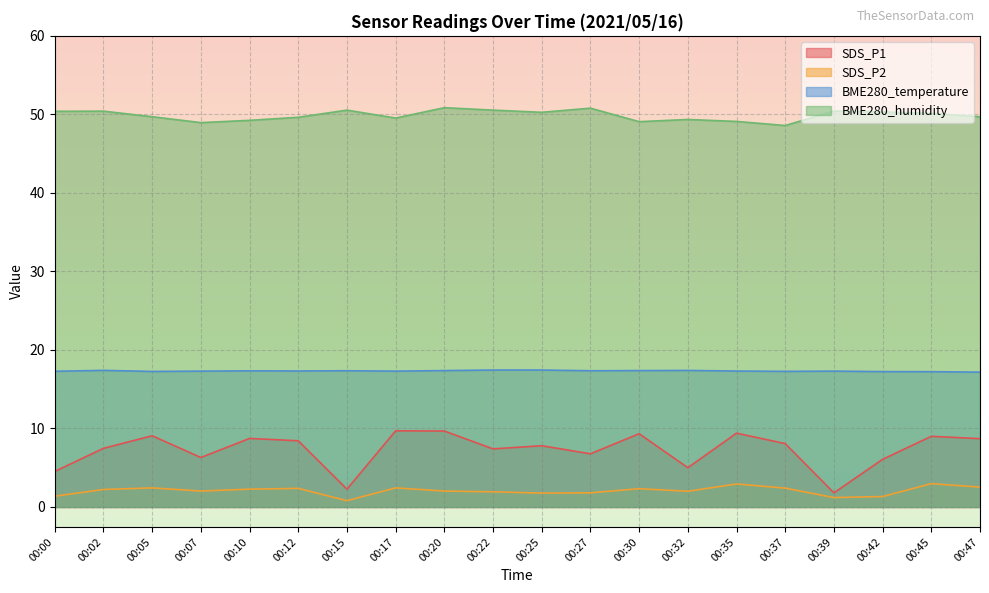

What is the value of the SDS_P1 point at the 13th from the left?

9.3